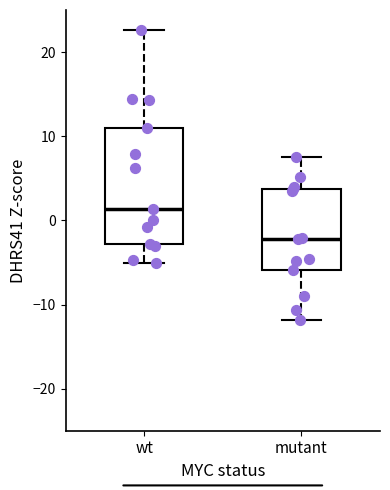

Reading left to right, transcribe this box plot: for each box, give where its median line is, the range the box spans, and where its two whiskers end, as read against the y-axis. The values are not printed on the chart, so give them approximately, as read against the axis.

wt: median 1, box -3 to 11, whiskers -5 to 23
mutant: median -2, box -6 to 4, whiskers -12 to 8